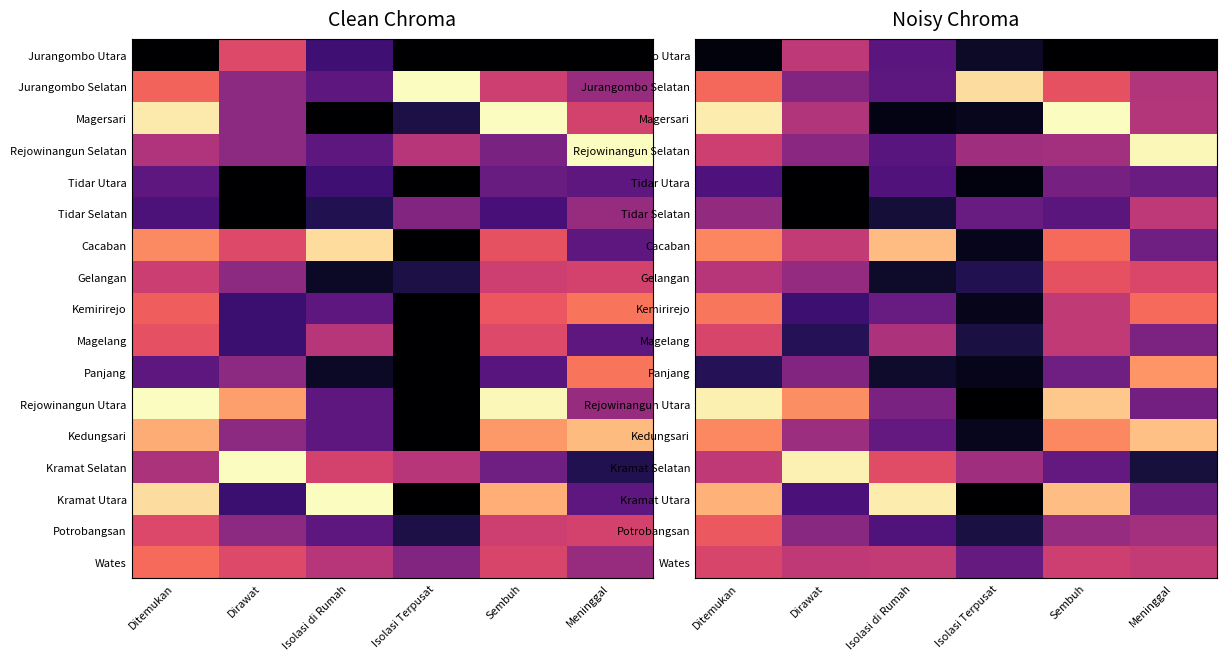

At how many categories does at least one series exceed 0?

6